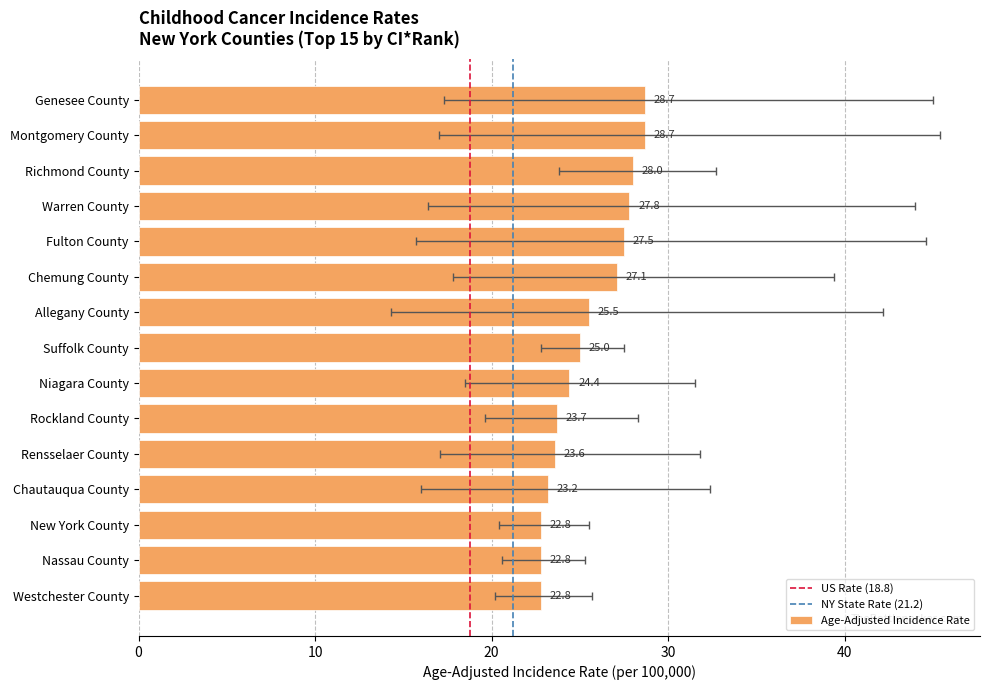

What is the approximate value at Niagara County?

24.4